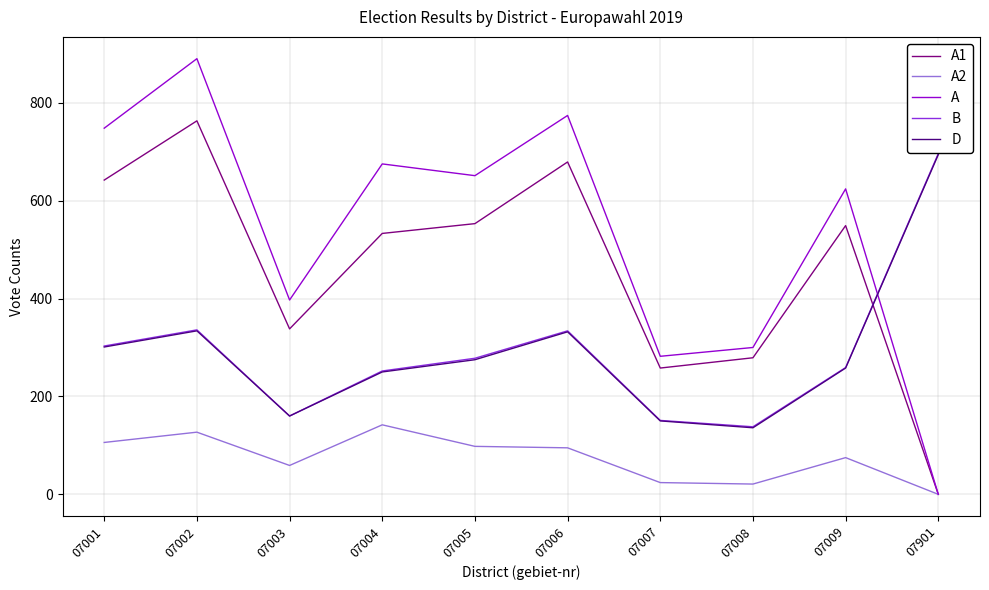

What are all the series names shown in the legend?

A1, A2, A, B, D